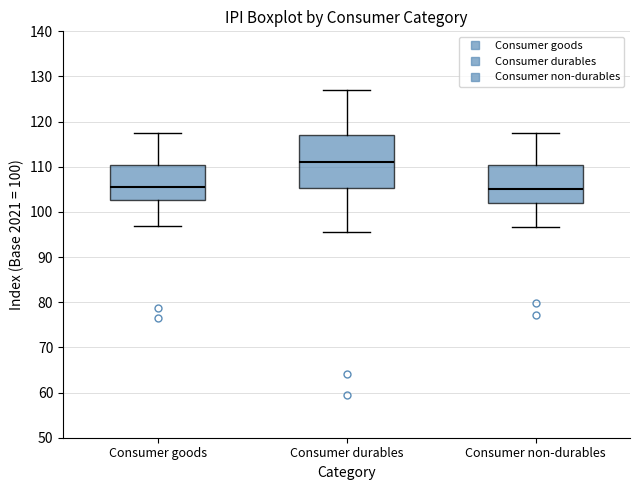

Where is the lower edge of the box for Consumer non-durables on the y-axis? The values are not printed on the chart, so give them approximately, as read against the axis.

102